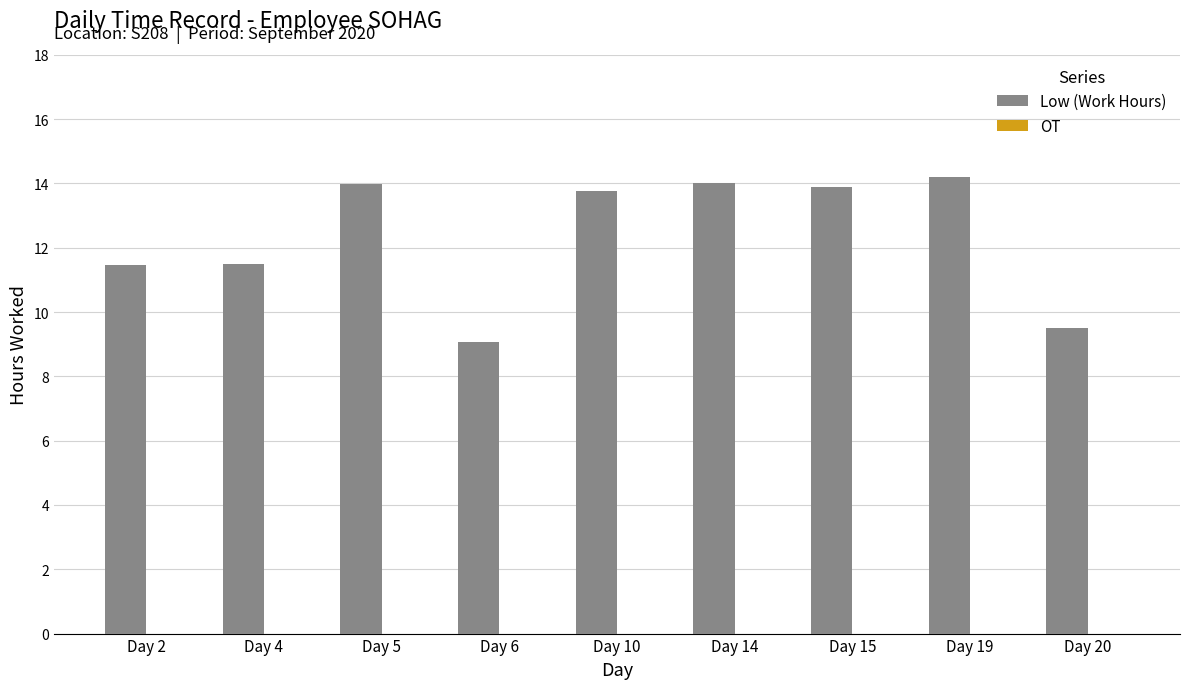

What is the sum of all values?

111.3